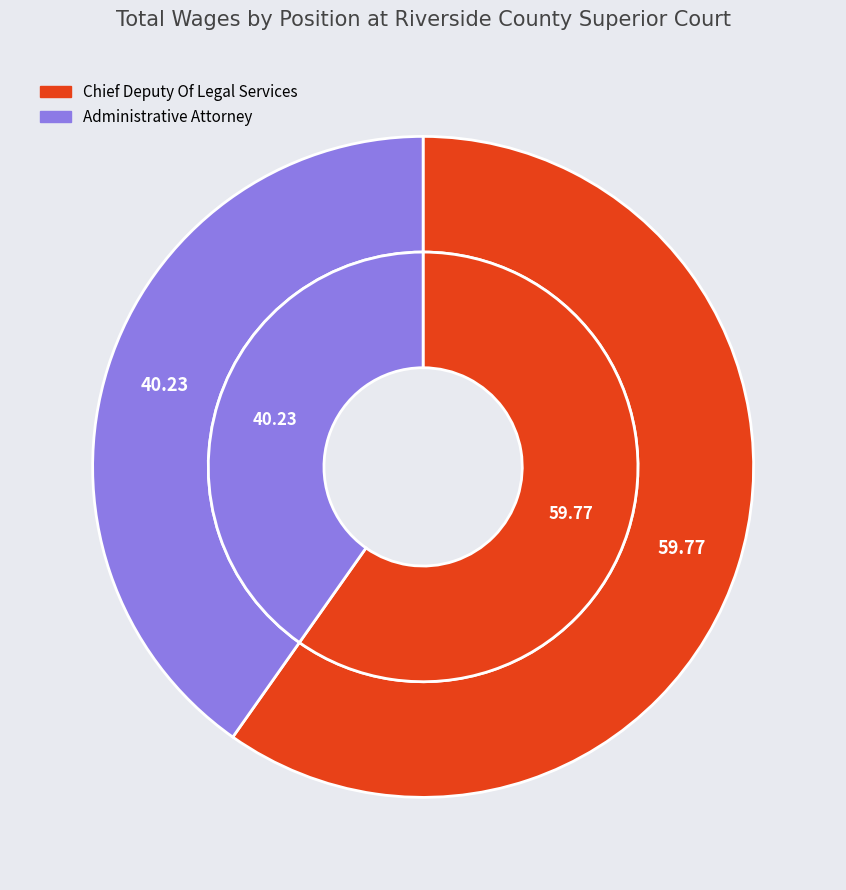

True or false: Chief Deputy Of Legal Services accounts for 60% of the total.

True